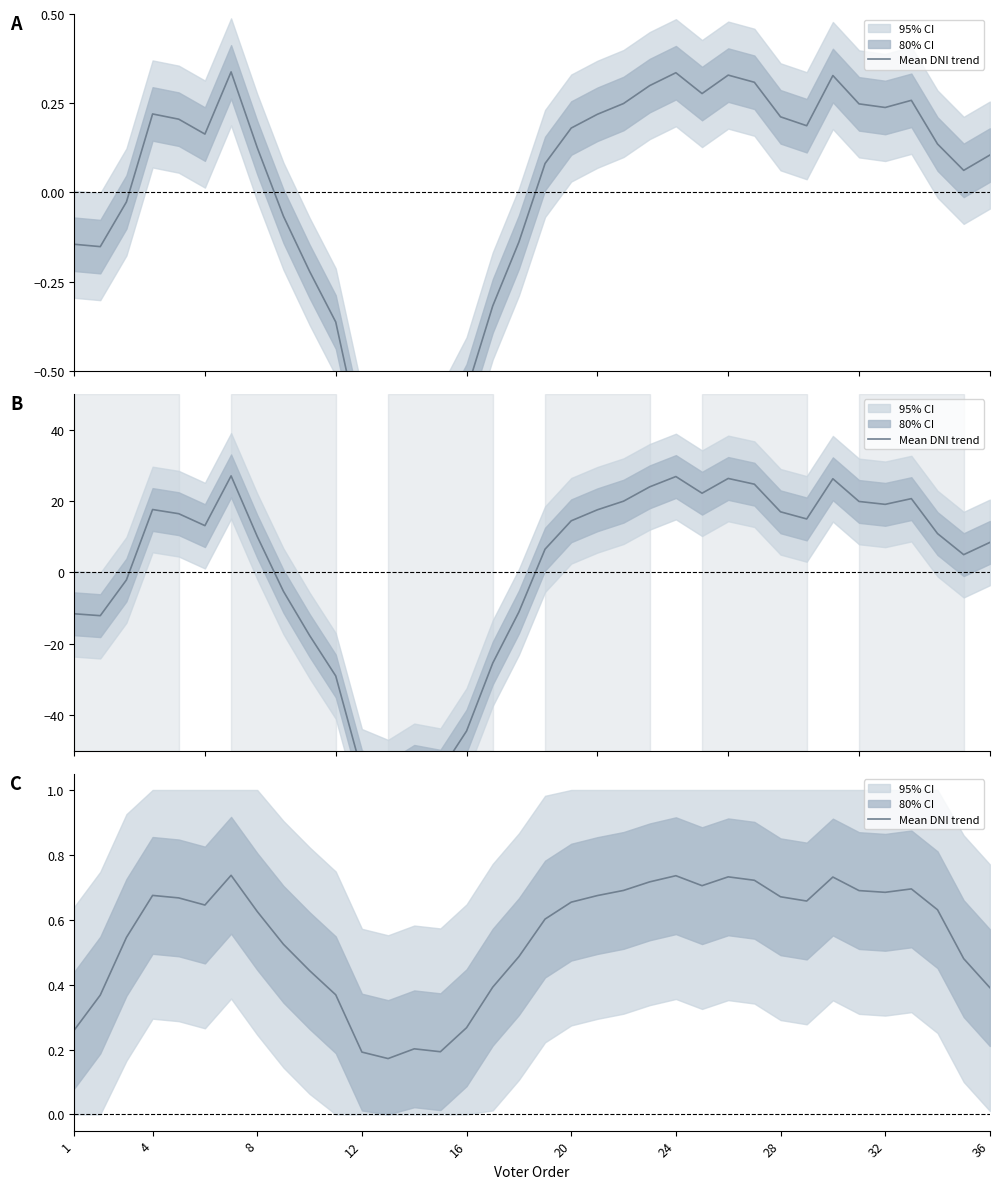

What is the maximum value shown in the chart?

0.7